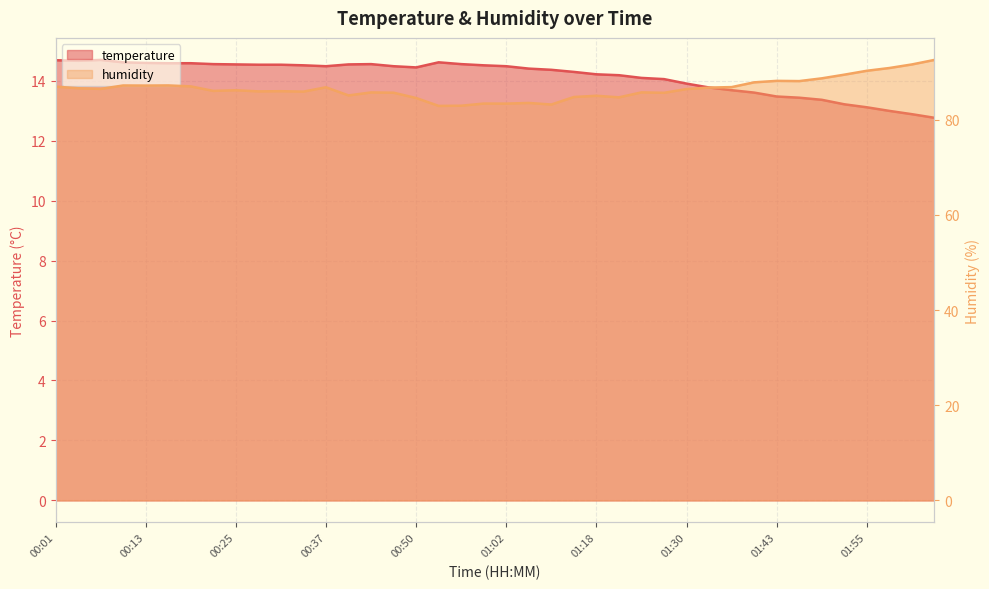

What position from the left is 00:07?

3